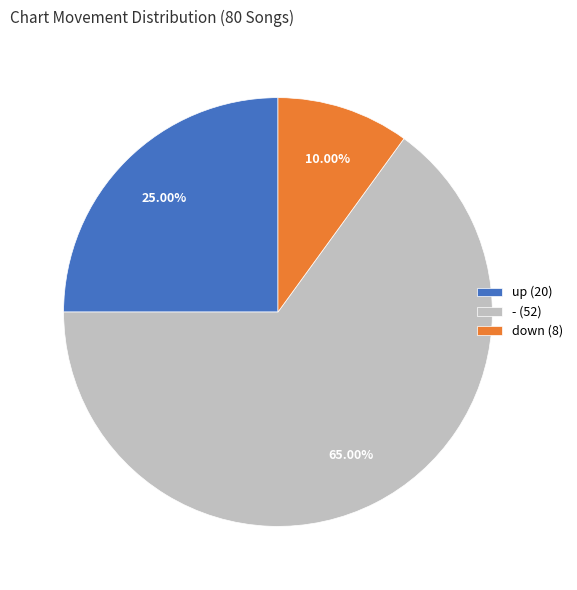

What is the largest slice in the pie chart?

- (52)